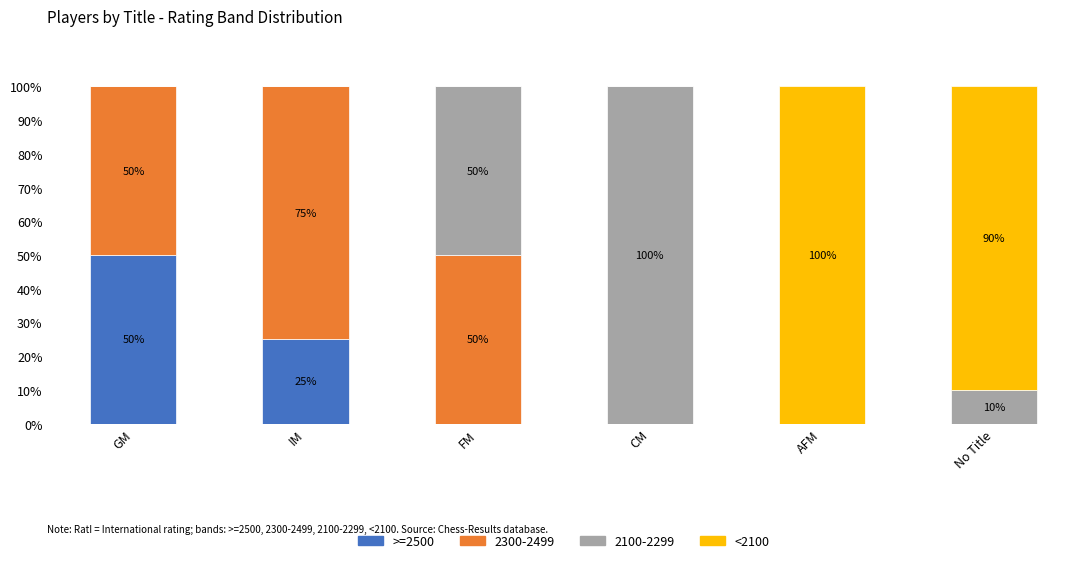

What is the highest value of the >=2500 series?

50